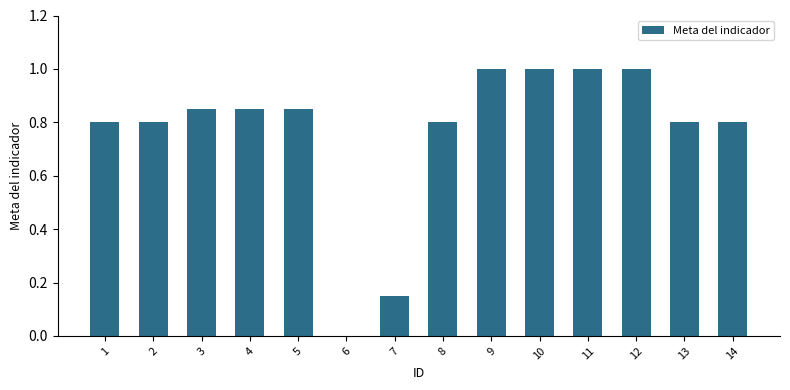

What is the maximum value shown in the chart?

1.0